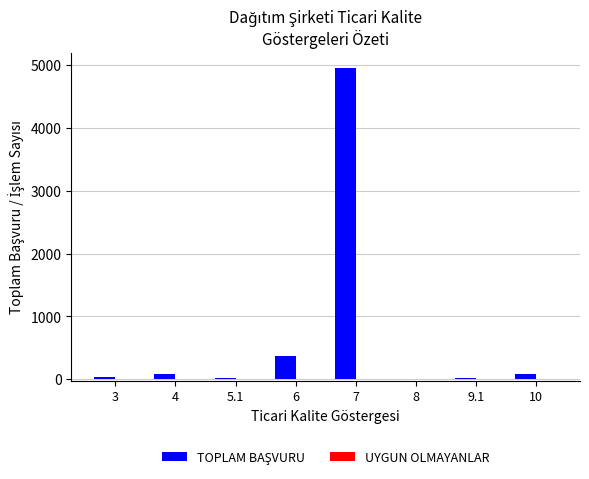

The value at 7 is 2286. True or false?

False